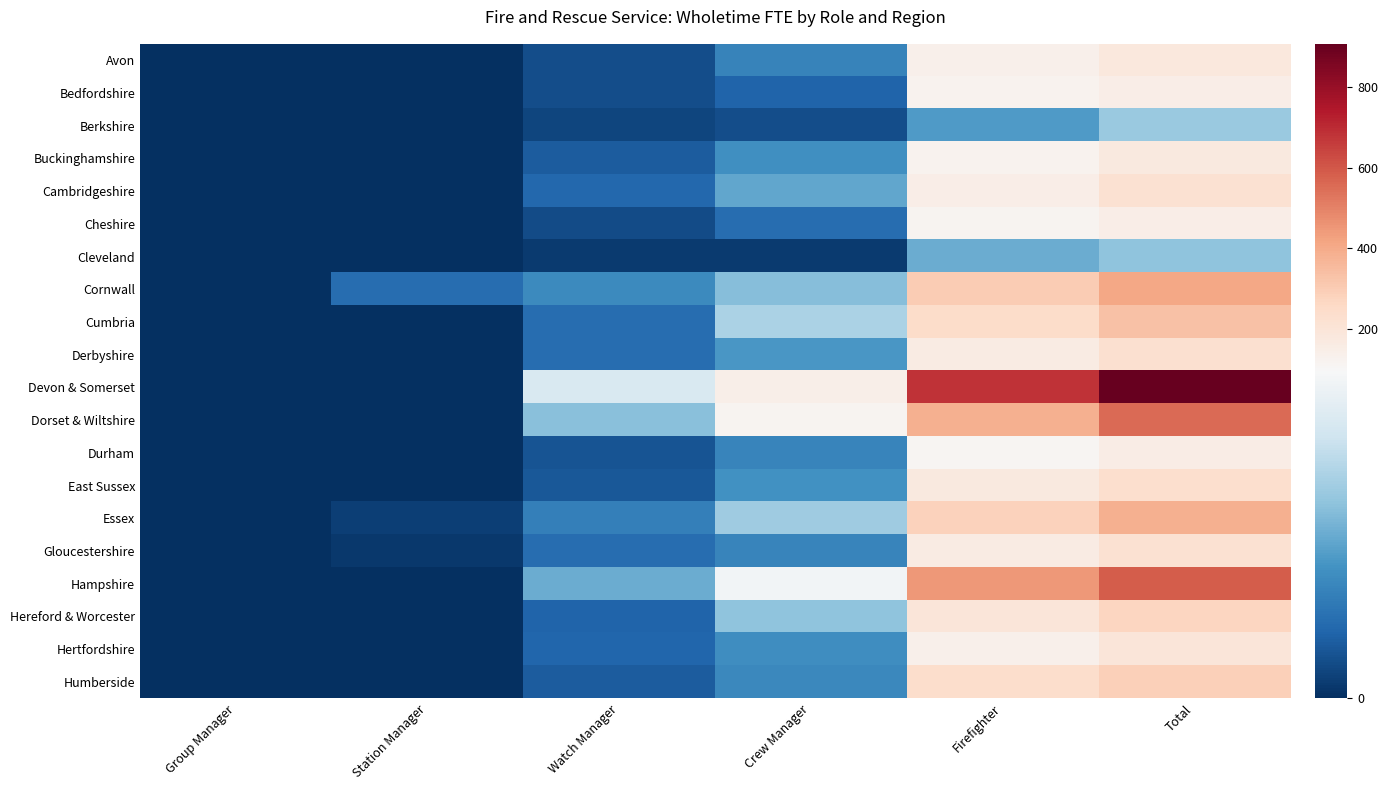

At how many categories does at least one series exceed 220?

2